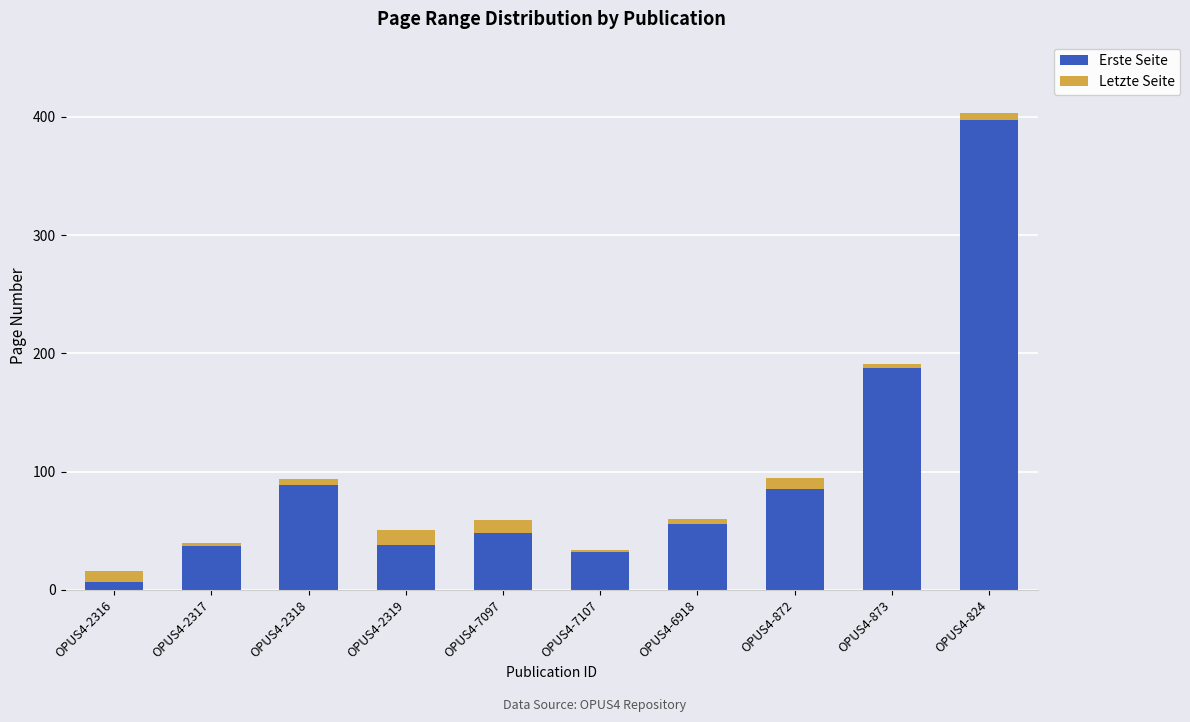

True or false: Erste Seite has a value of 640 at OPUS4-824.

False